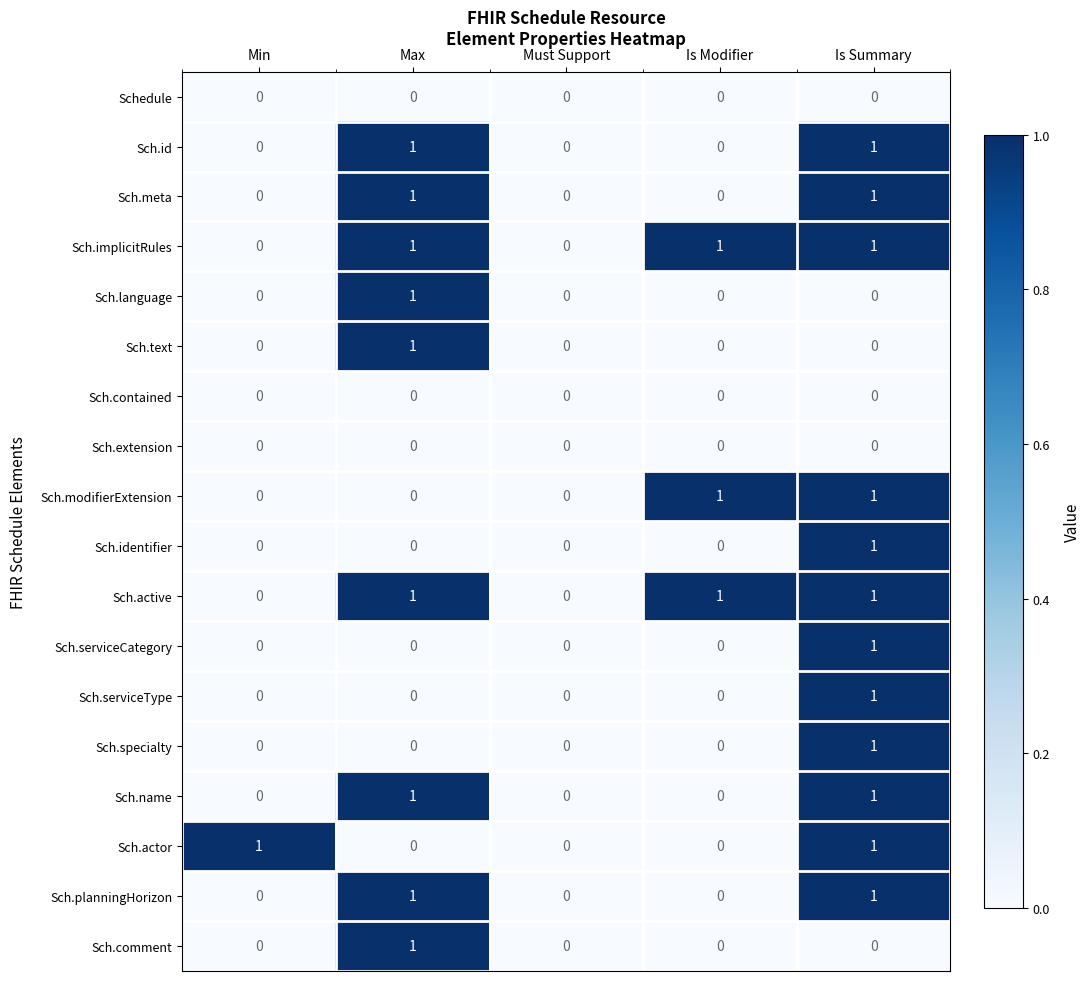

Is it true that Sch.active equals 0 at Min?

True